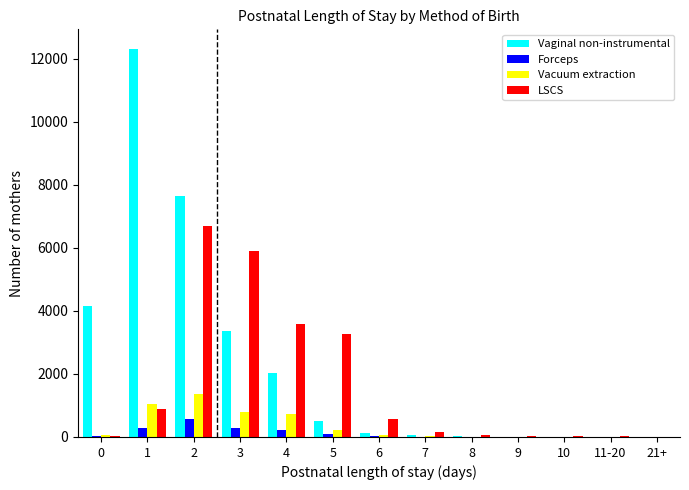

What is the sum of all Forceps values?

1546